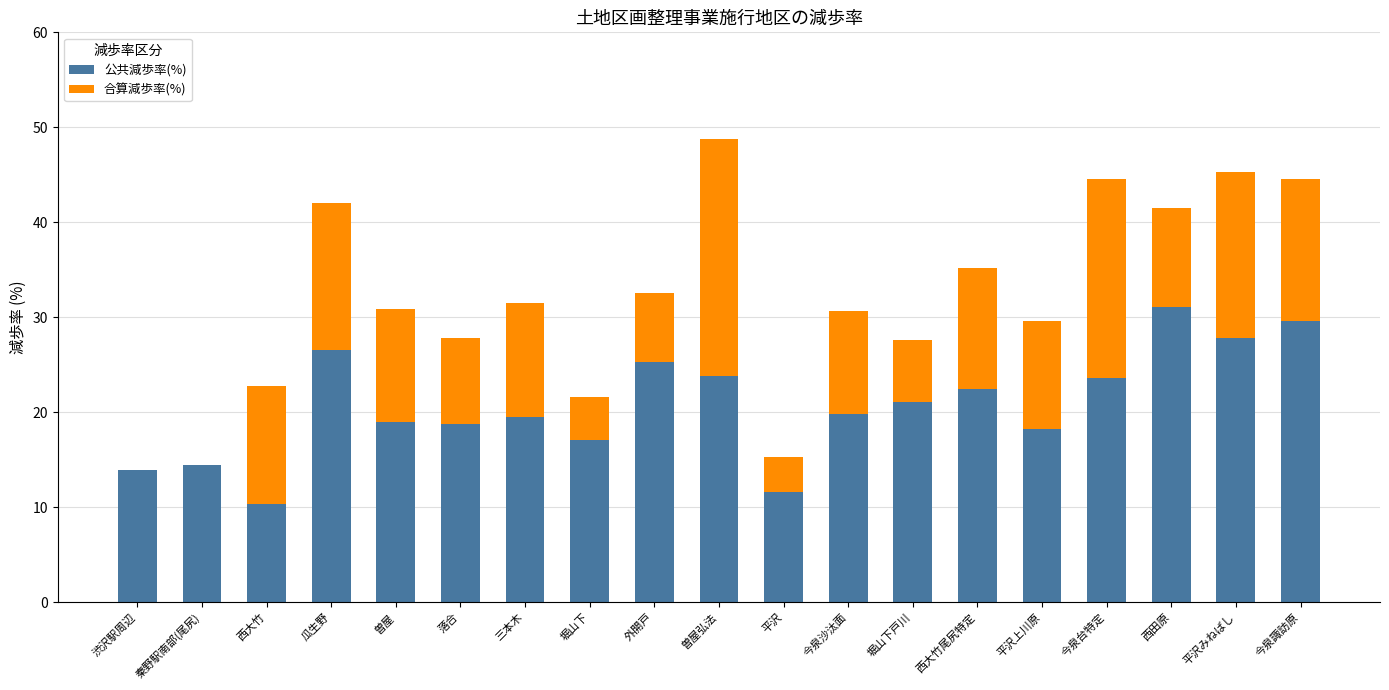

What value does the 公共減歩率(%) series have at 西大竹?

10.3